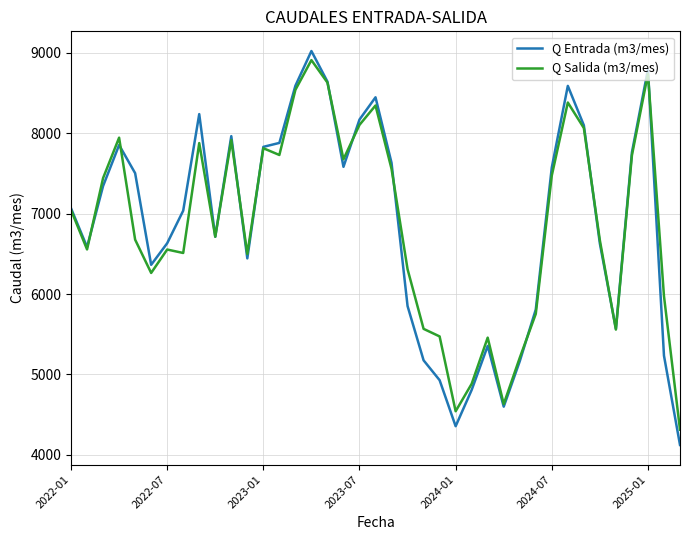

Which series has the largest range (max minus min)?

Q Entrada (m3/mes)